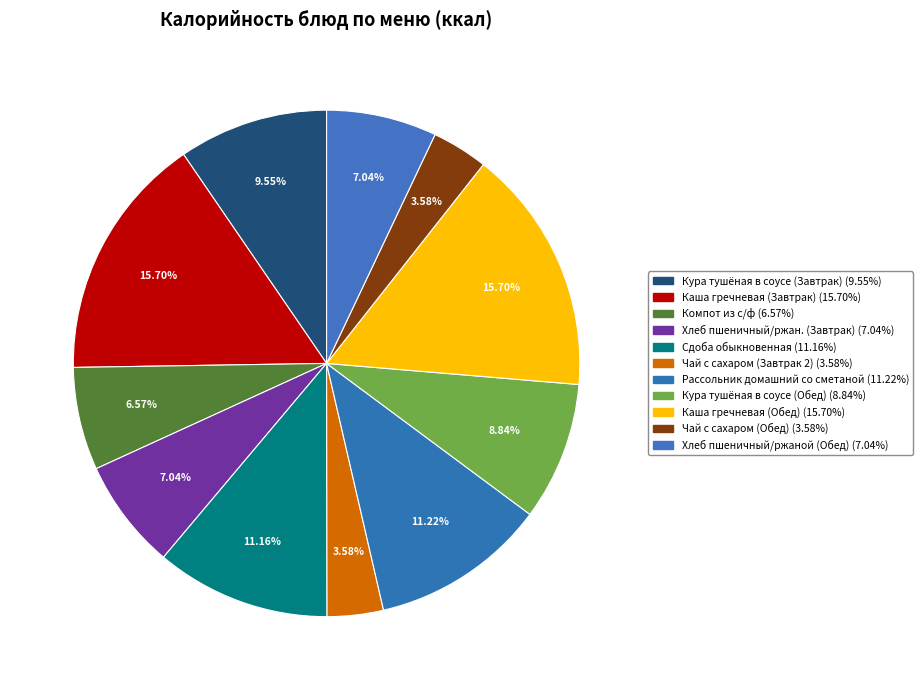

What percentage is NOT represented by Кура тушёная в соусе (Обед)?

91.2%